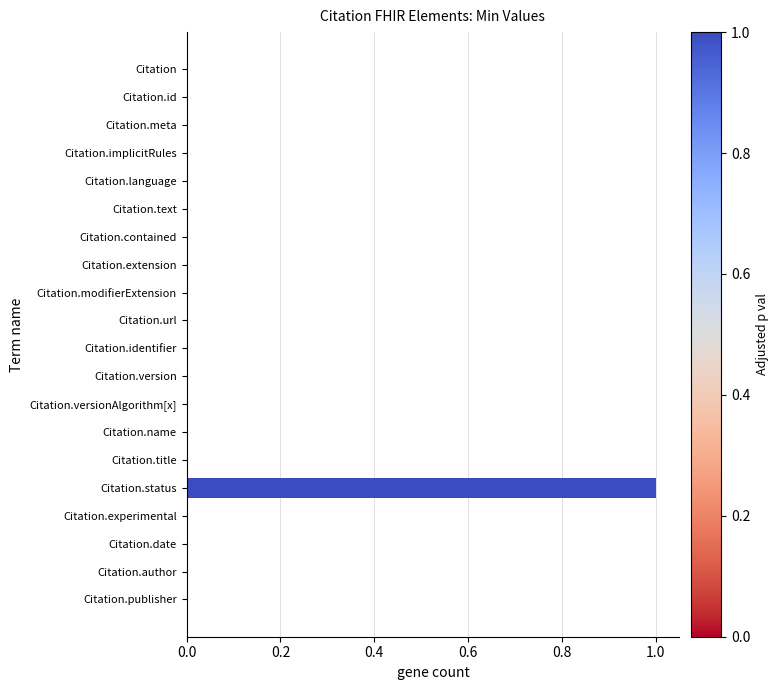

Which label corresponds to the largest value in the chart?

Citation.status